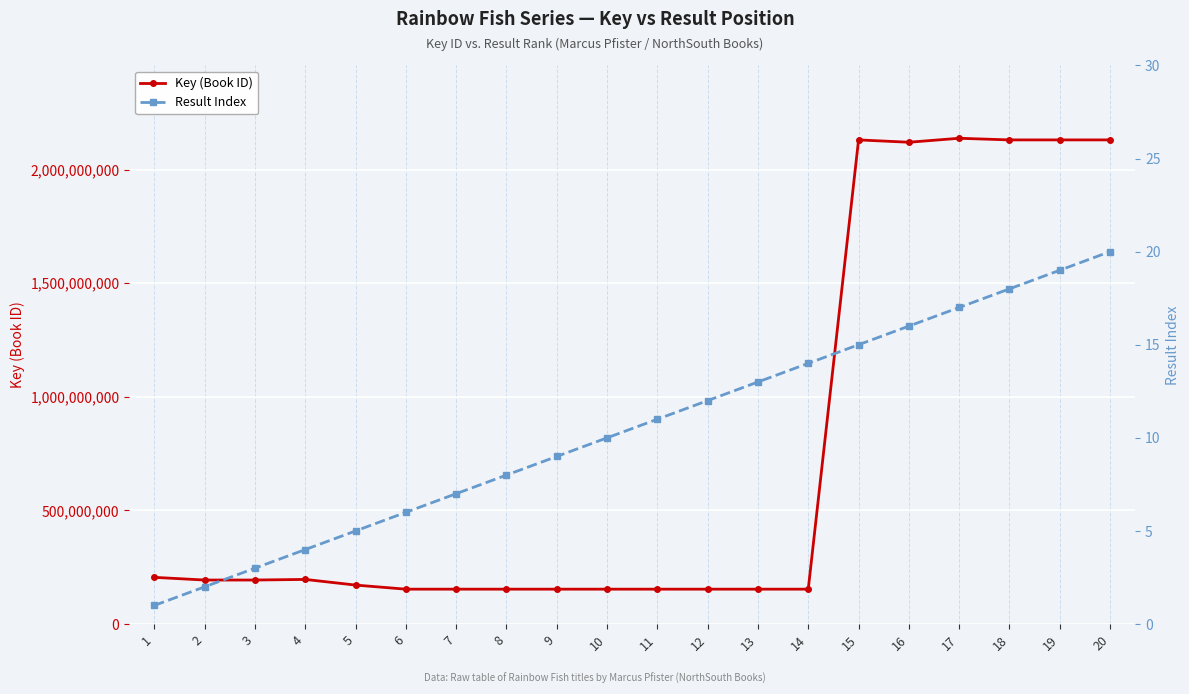

At which category is the sum across all series the highest?

17